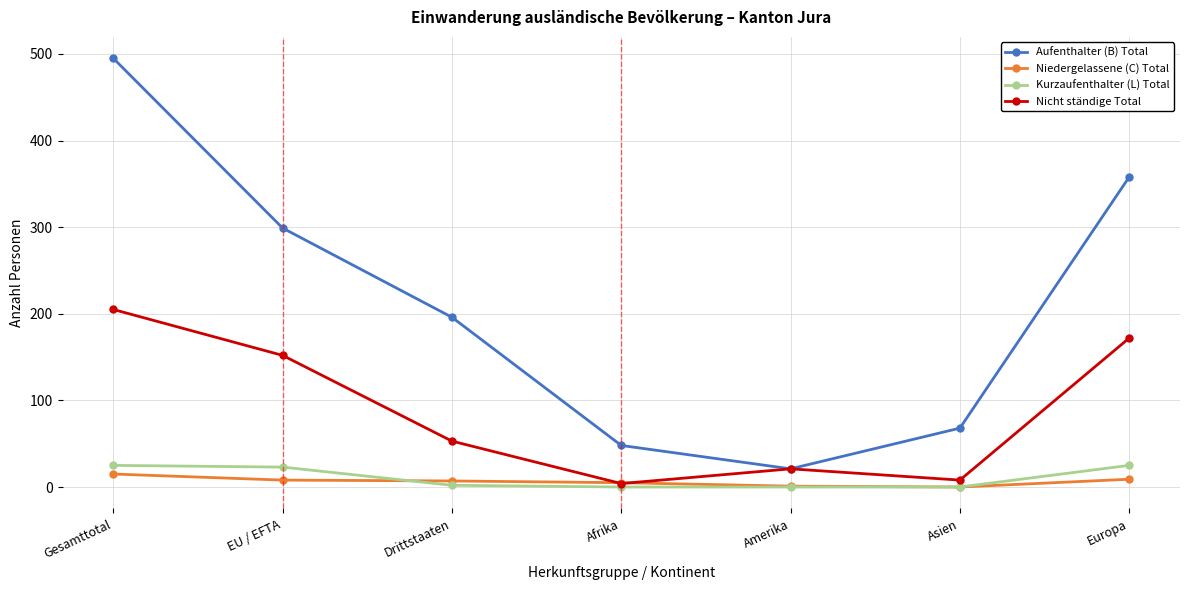

What is the spread (max minus min) of values at Europa?

349